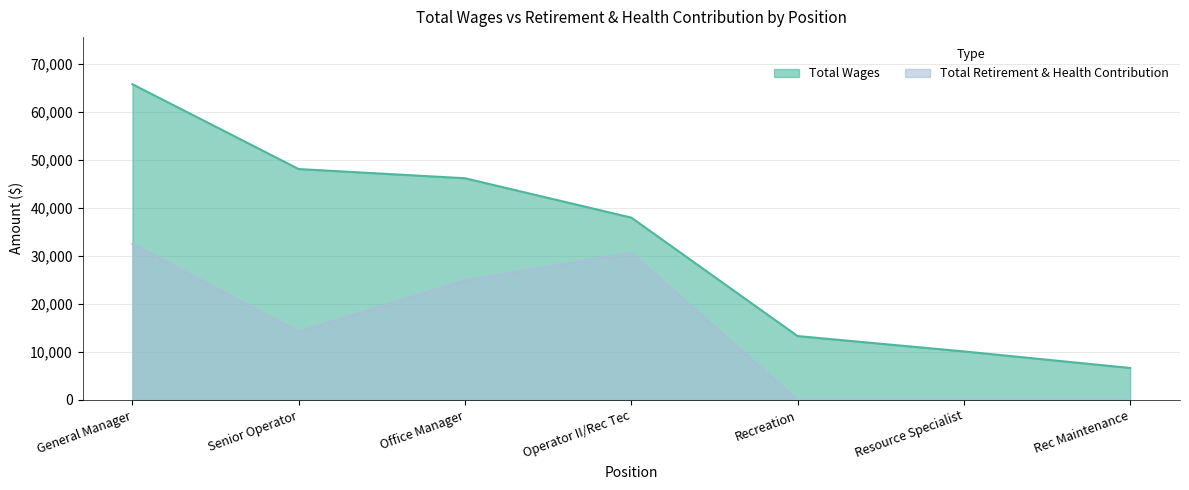

Between General Manager and Resource Specialist, which series saw the biggest shift?

Total Wages